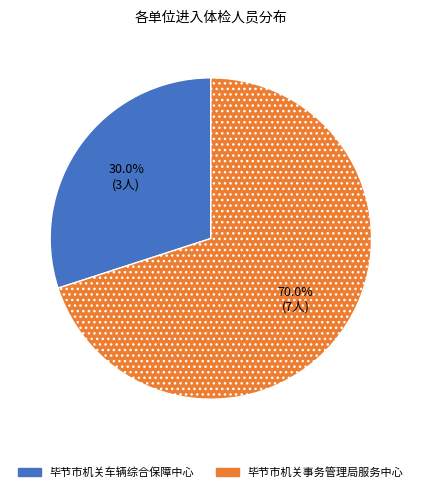

To the nearest percent, what is the combined percentage of 毕节市机关车辆综合保障中心 and 毕节市机关事务管理局服务中心?

100%